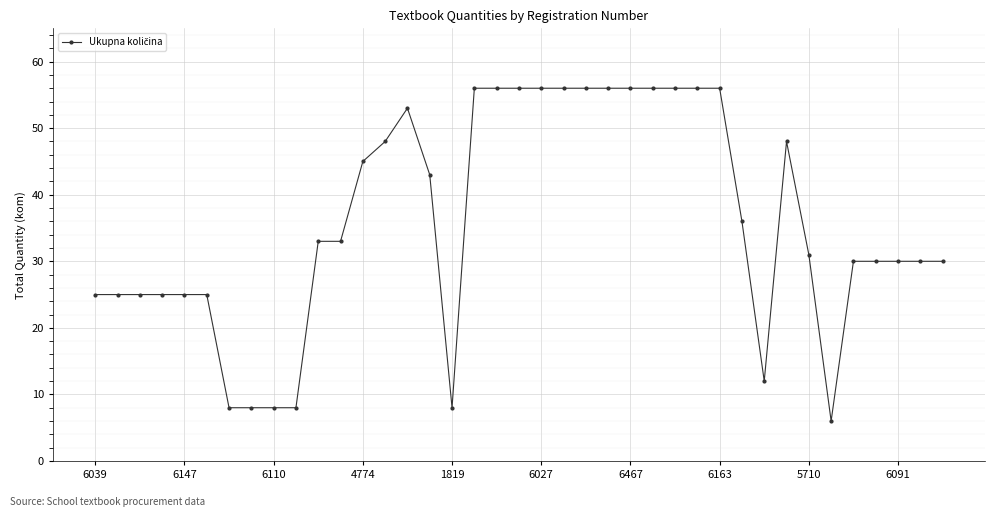

What is the minimum value shown in the chart?

6